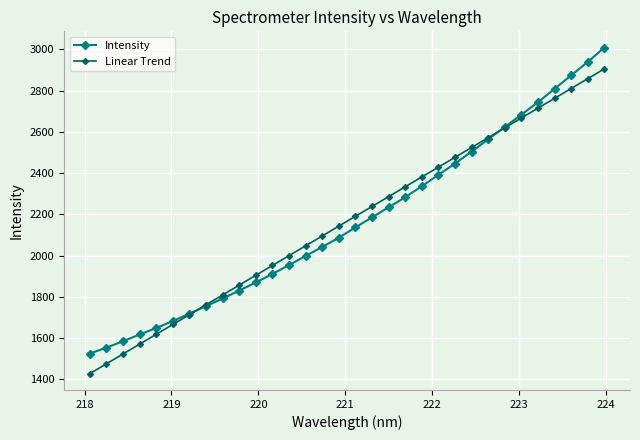

At how many categories does at least one series exceed 2835?

3